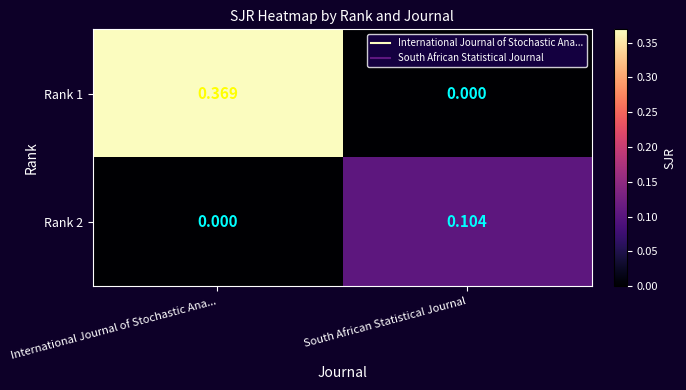

Is the value of Rank 2 at South African Statistical Journal greater than the value of Rank 1 at South African Statistical Journal?

Yes